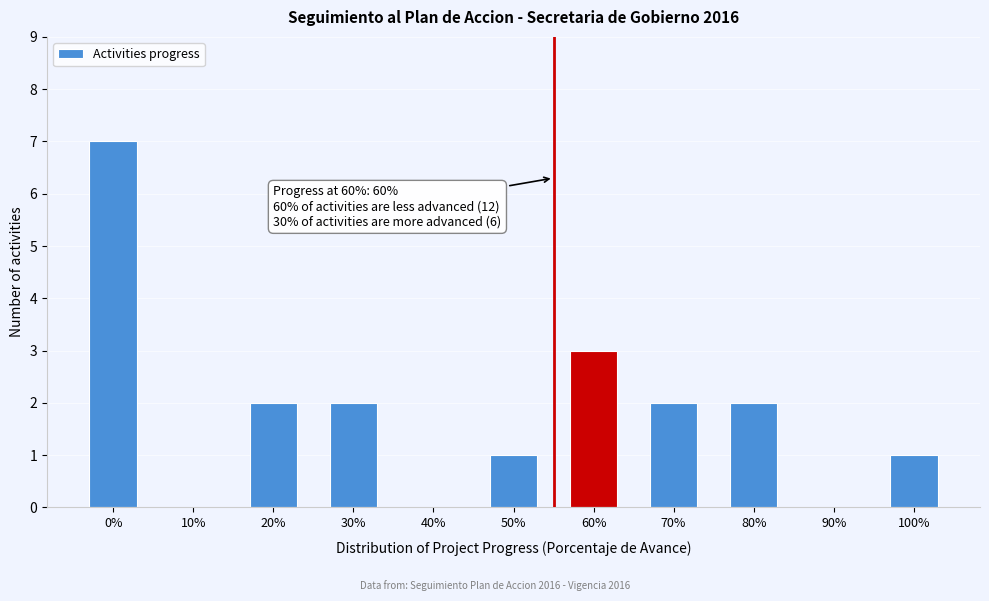

Reading left to right, transcribe all the data shown in this chart.

0%=7	10%=0	20%=2	30%=2	40%=0	50%=1	60%=3	70%=2	80%=2	90%=0	100%=1